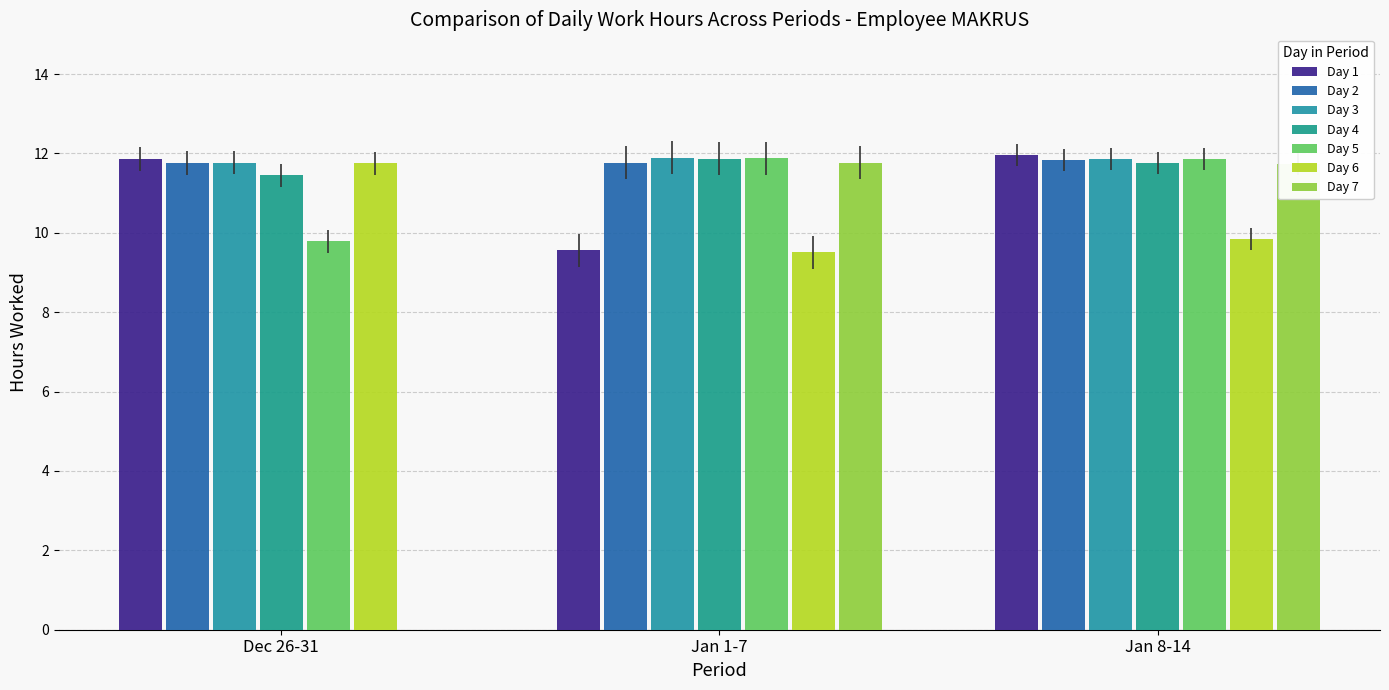

Count the number of data series in this chart.

7